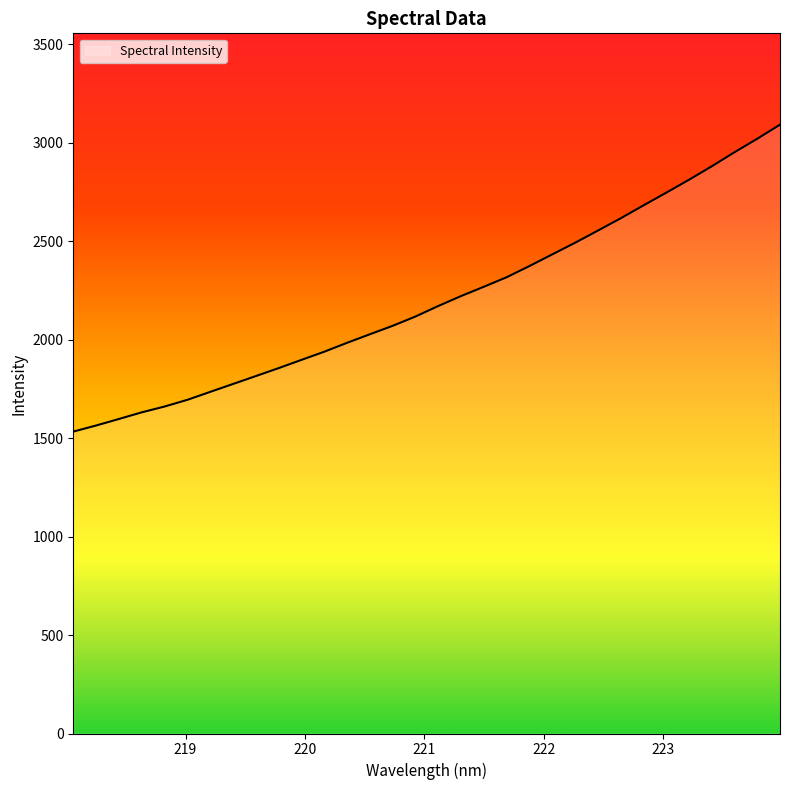

What is the difference between the maximum and minimum values?

1558.6